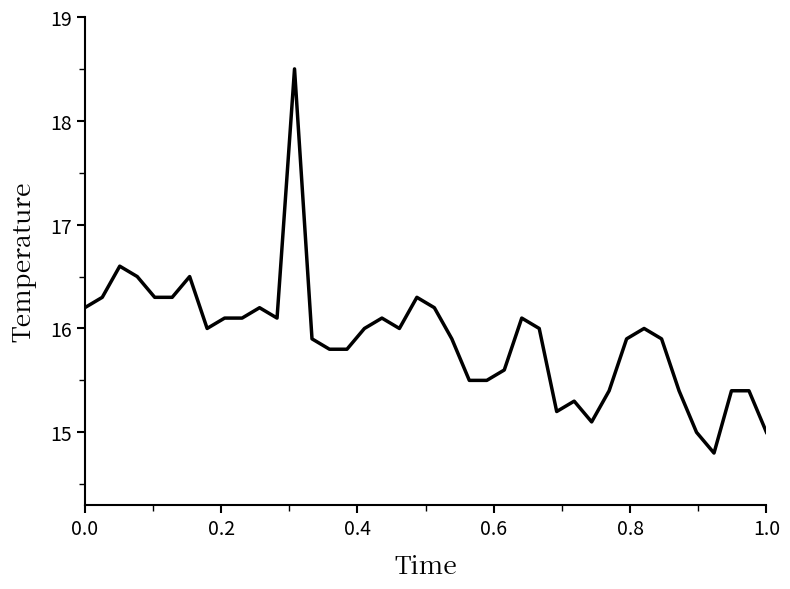

What is the minimum value shown in the chart?

14.8